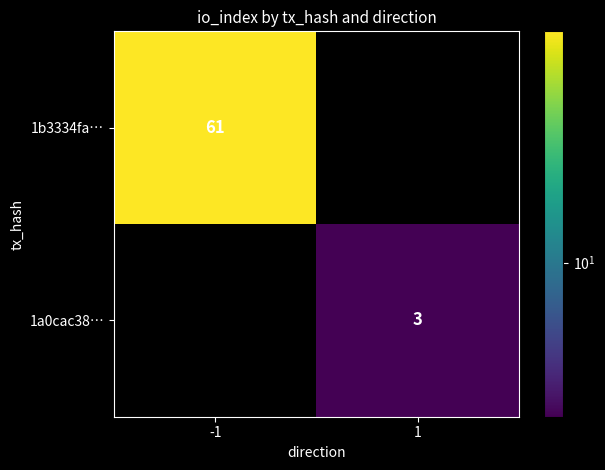

True or false: 1a0cac38… has a value of 2 at 1.

False